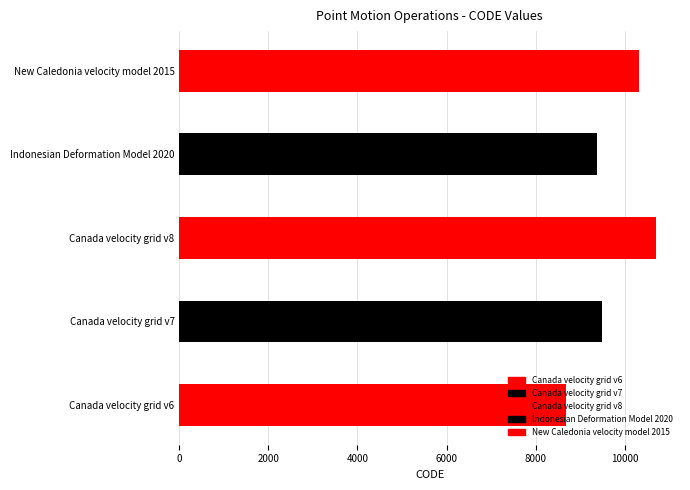

What is the minimum value shown in the chart?

8676